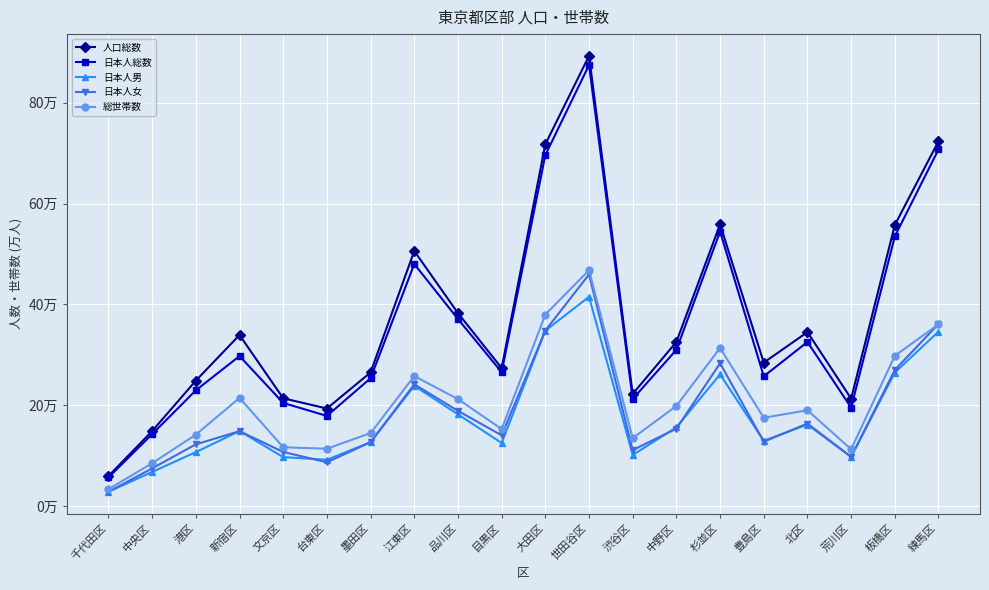

What is the label of the 4th point from the left?

新宿区